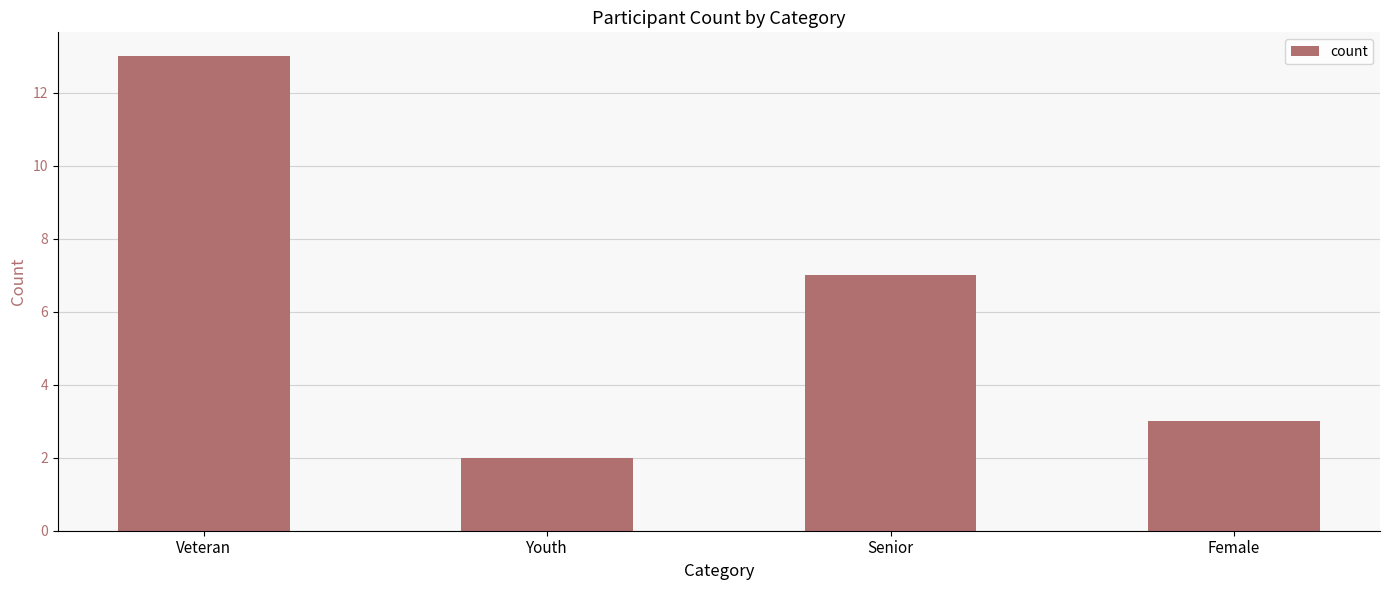

What is the label of the 1st bar from the right?

Female